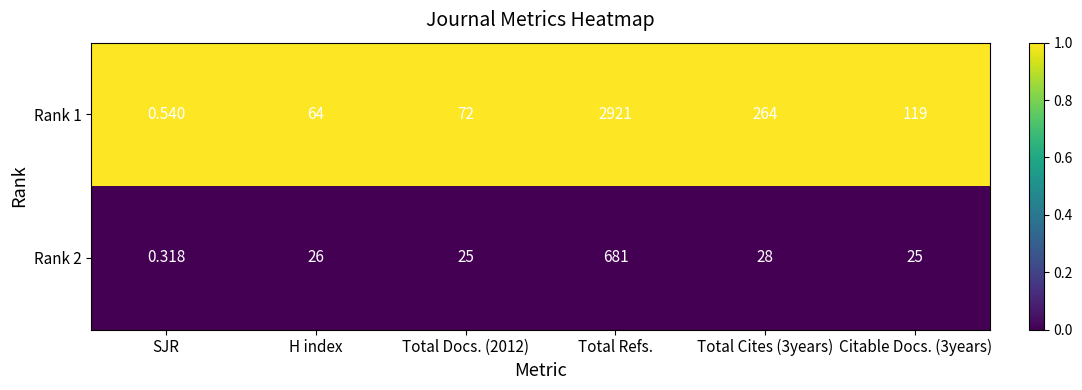

Which series has the largest range (max minus min)?

Rank 1